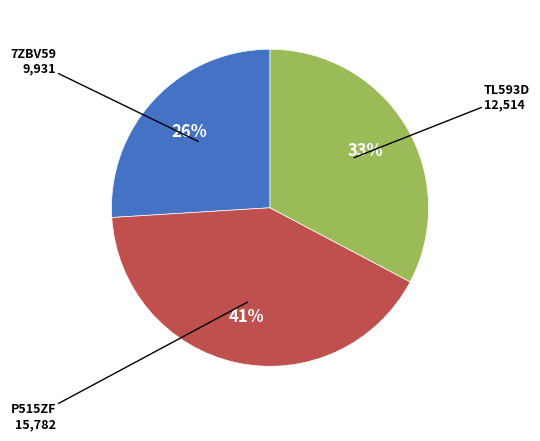

To the nearest percent, what is the average slice percentage?

33%